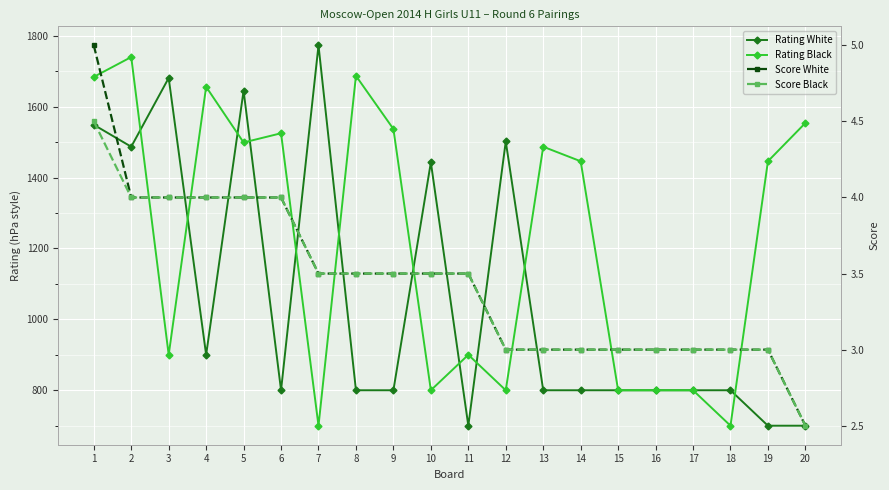

Which series has the largest total across all categories?

Rating Black